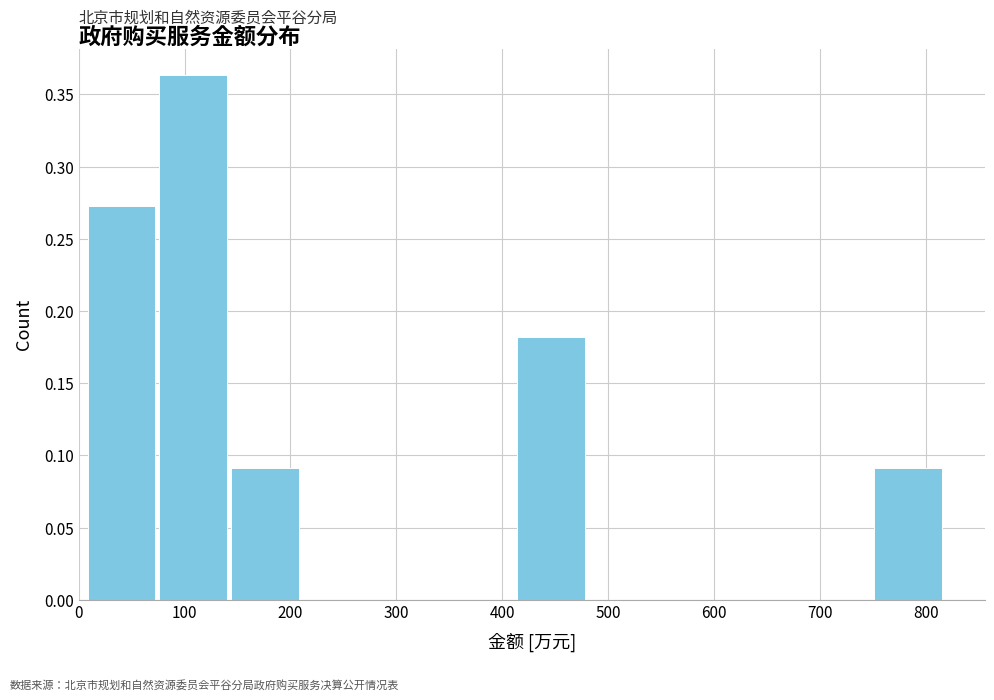

Over which range of the x-axis is the bar tallest?

80 to 140